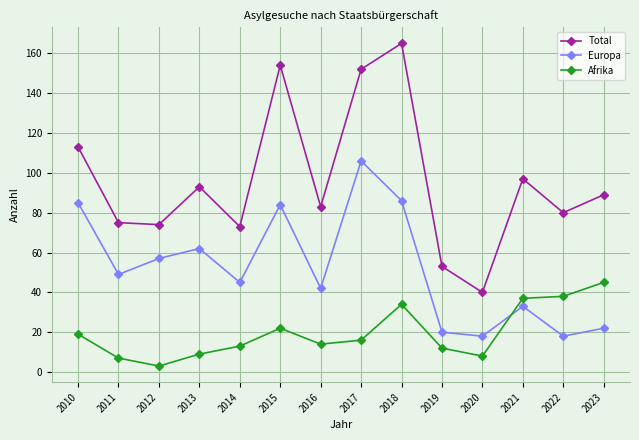

True or false: Europa and Total cross at least once.

False